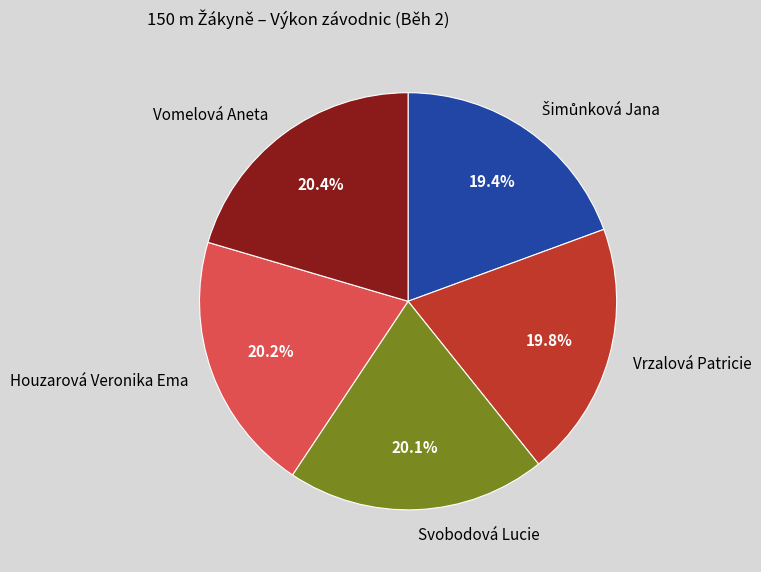

The Vomelová Aneta slice represents 20% of the pie. True or false?

True